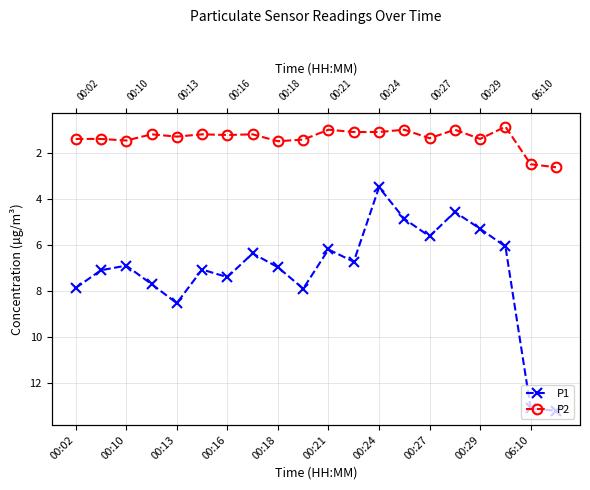

Is the value of P2 at 00:16 greater than the value of P1 at 19?

No